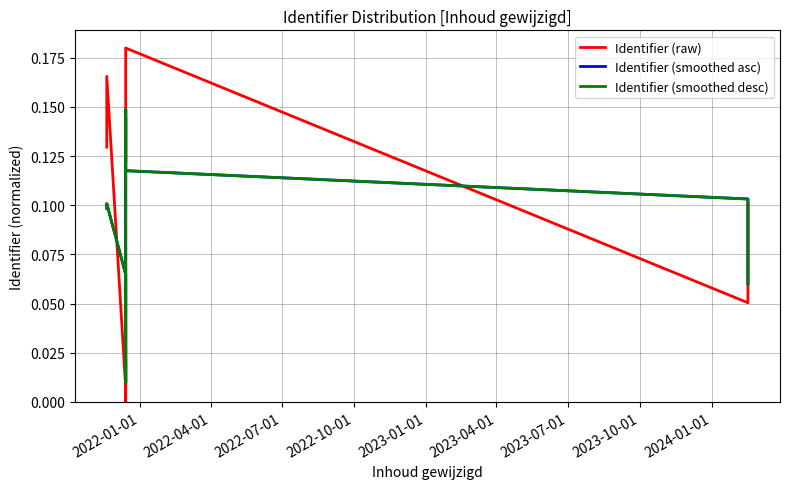

How many lines are shown in the chart?

3